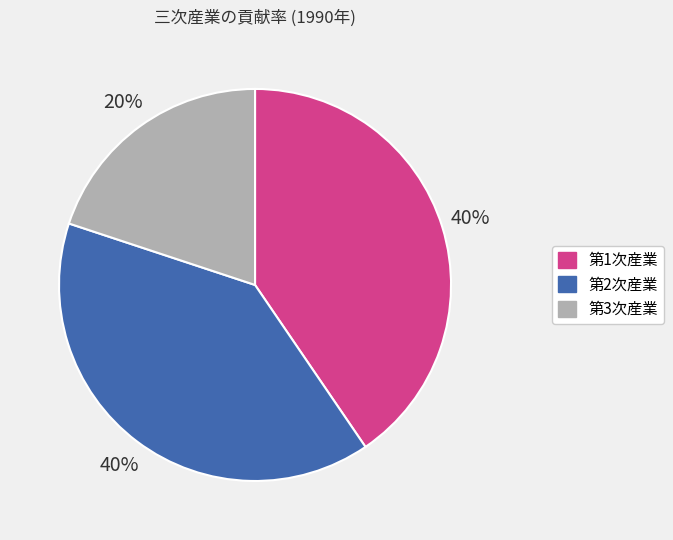

Is there a majority slice in this chart?

No